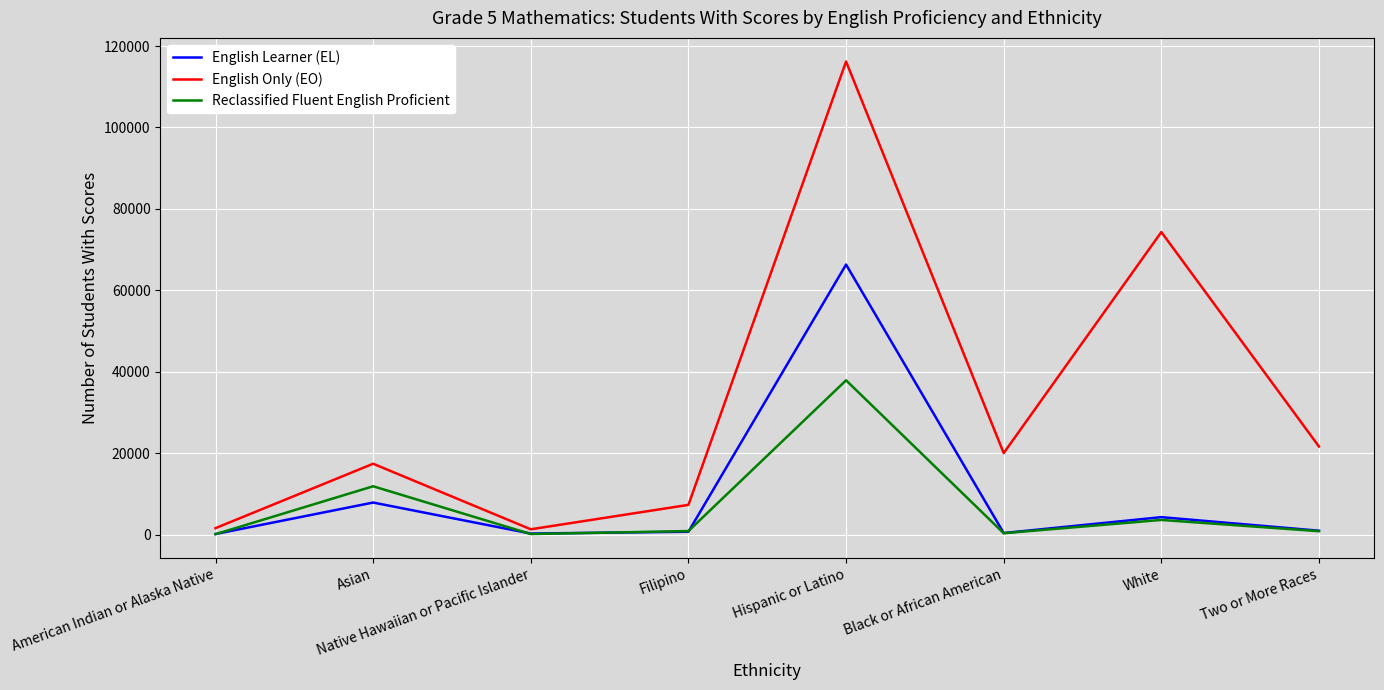

What is the difference between the second highest and second lowest values in the English Learner (EL) series?

7618